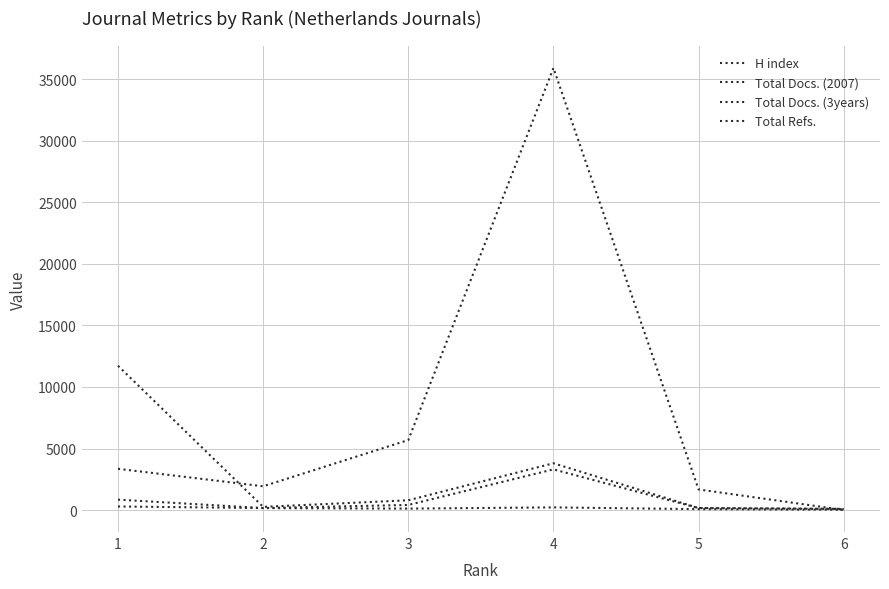

Rank the series by their maximum value, from highest to lowest.

Total Refs., Total Docs. (3years), Total Docs. (2007), H index